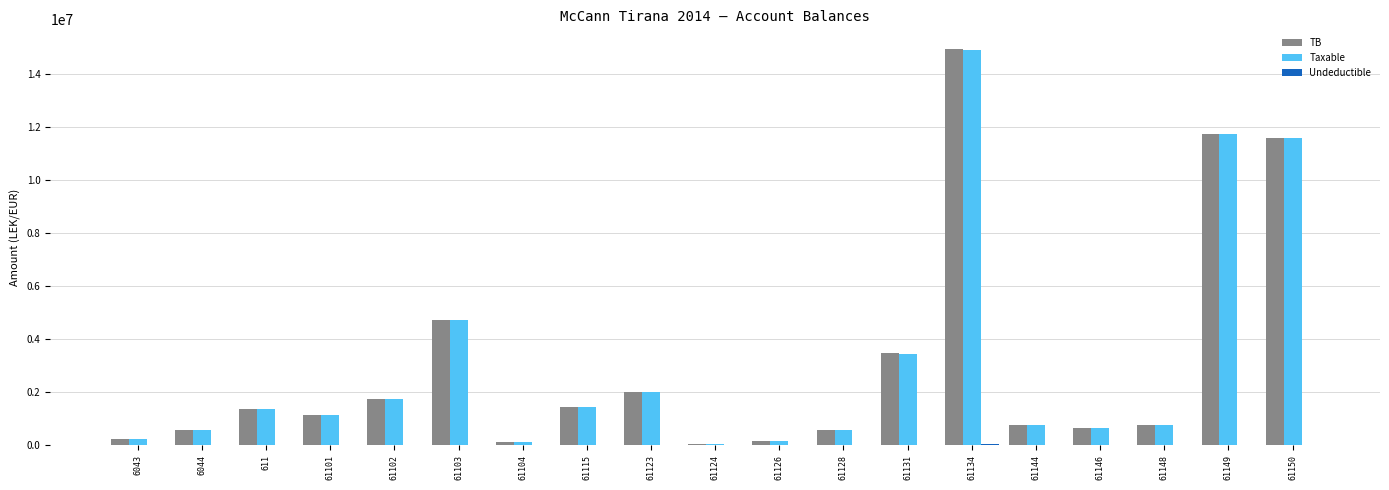

Are the bars horizontal?

No